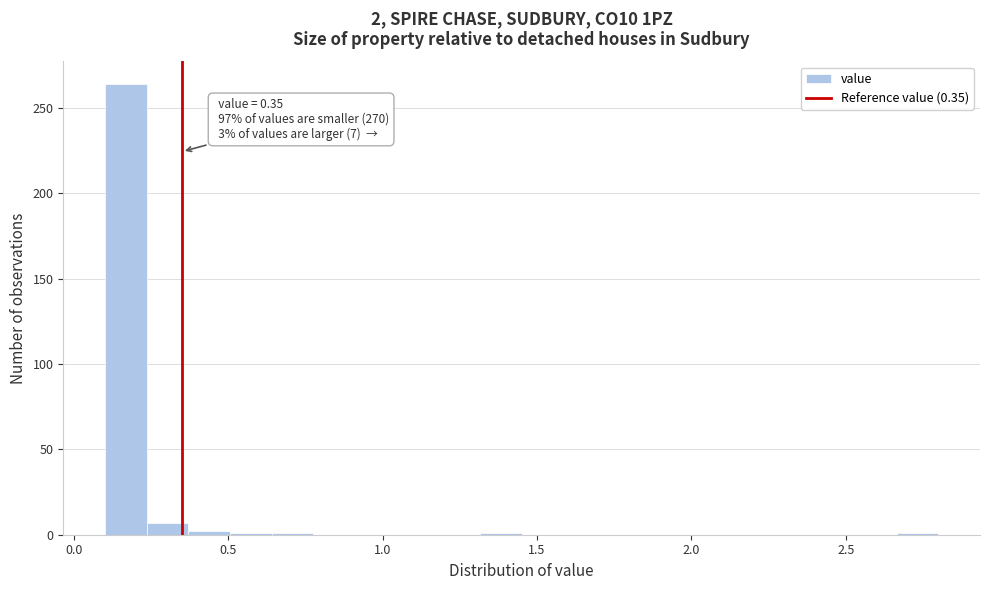

Read against the x-axis, roughly where is the centre of the tallest bar?

0.15